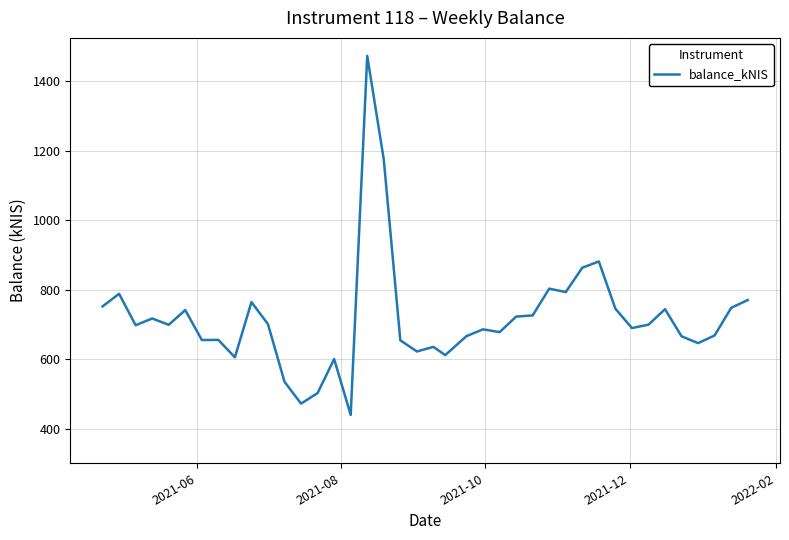

What is the minimum value shown in the chart?

439.2